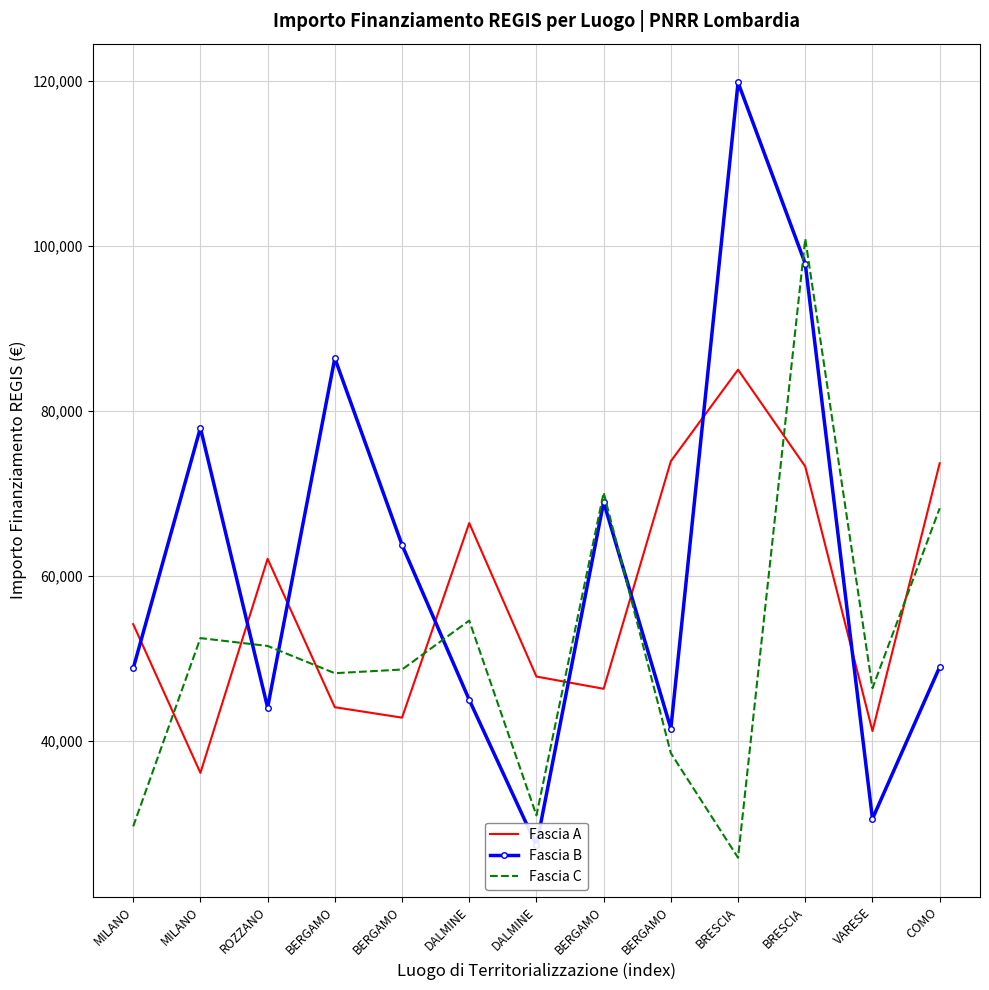

Count the number of categories in the chart.

13